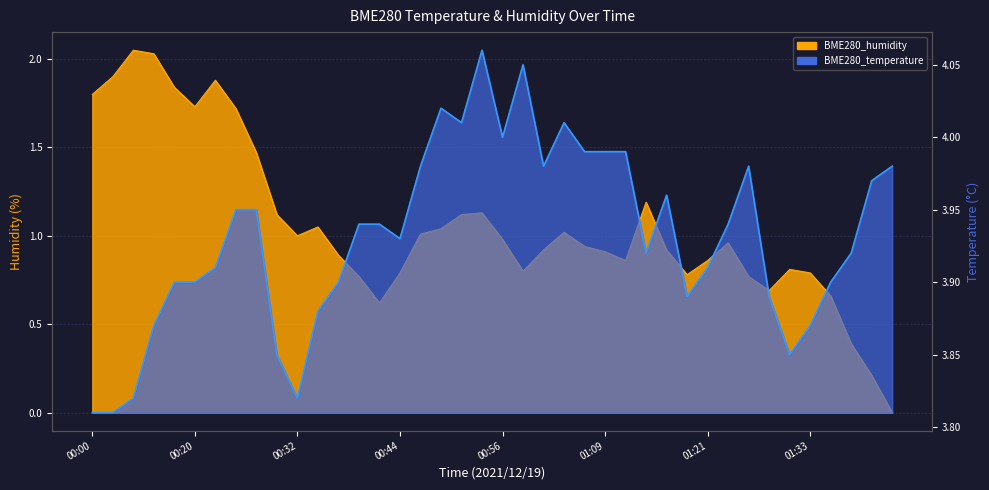

What is the average value of the BME280_temperature series?

3.9